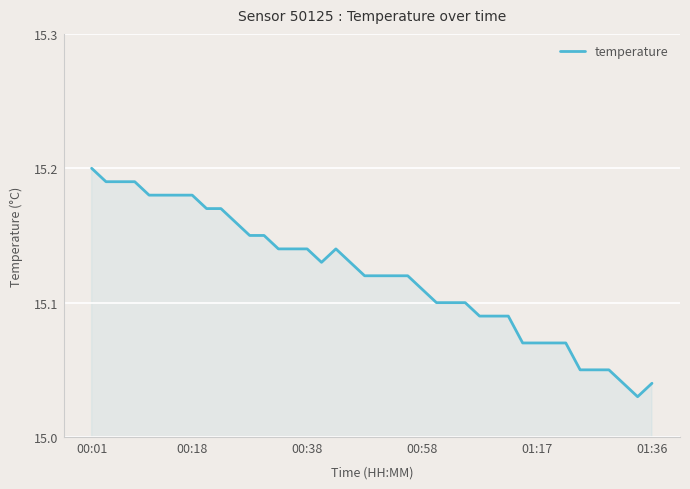

Does the chart display data point markers on the line(s)?

No